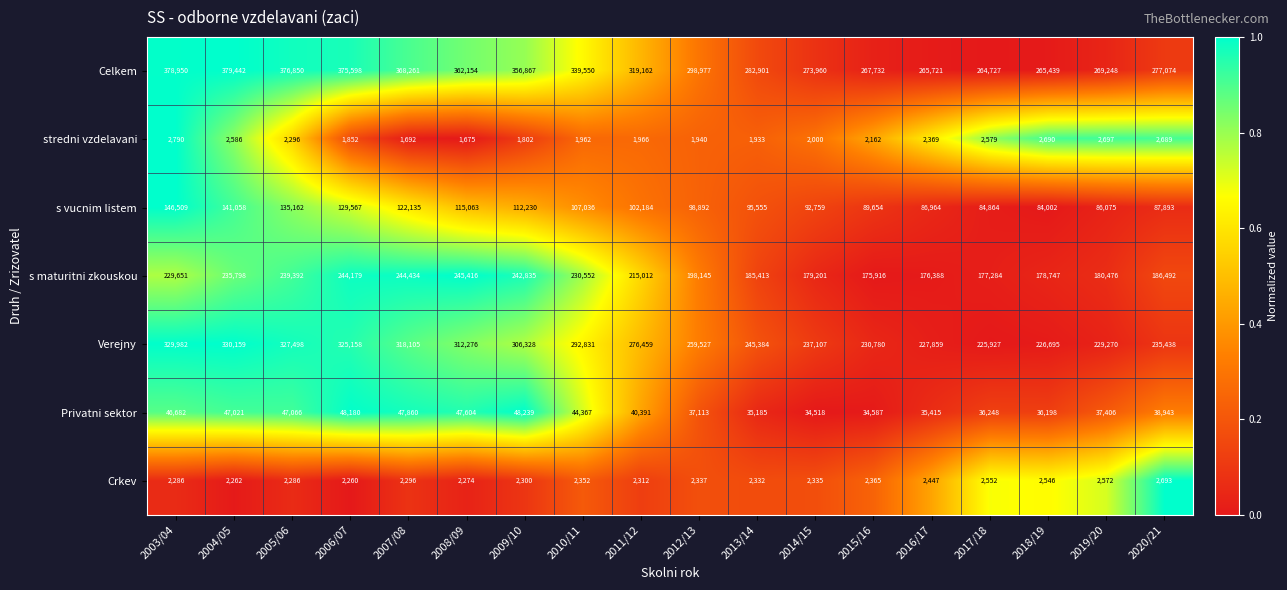

Which category has the highest value in the stredni vzdelavani series?

2003/04